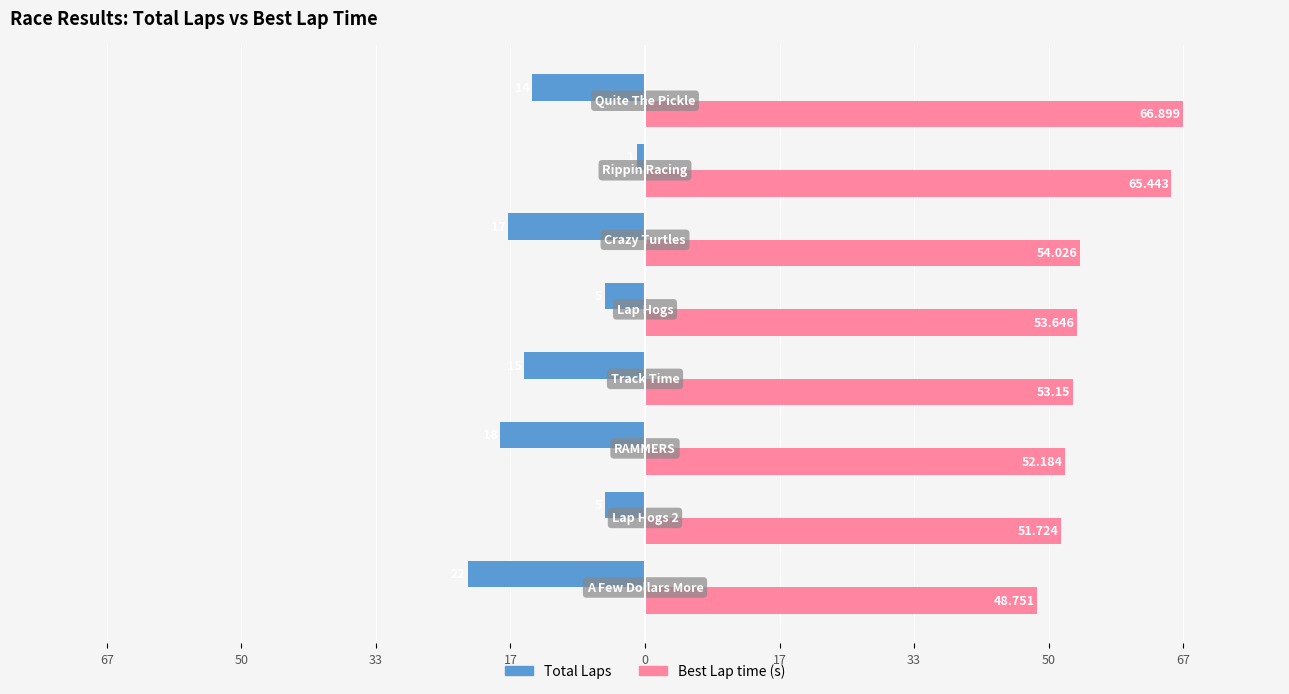

What are all the series names shown in the legend?

Total Laps, Best Lap time (s)